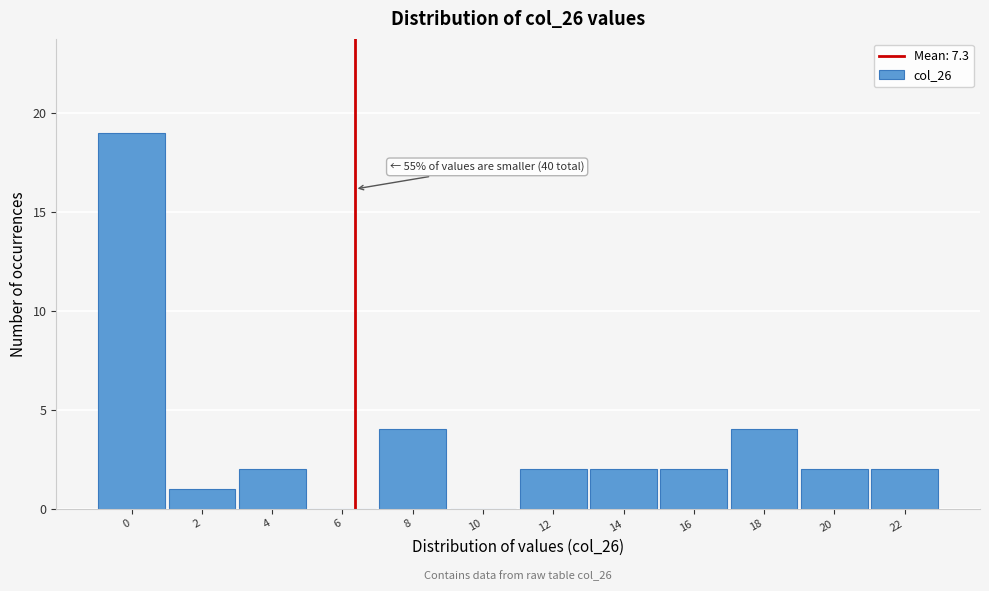

Reading left to right, extract all data points from this chart.

0=19	2=1	4=2	6=0	8=4	10=0	12=2	14=2	16=2	18=4	20=2	22=2